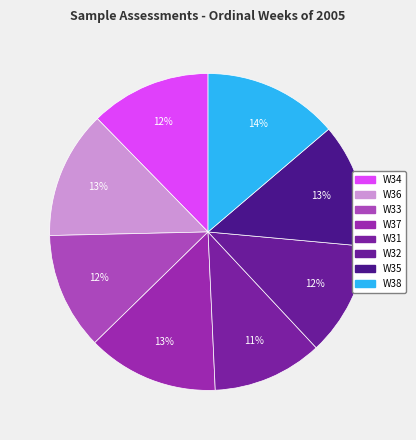

Does W32 account for over 50% of the chart?

No